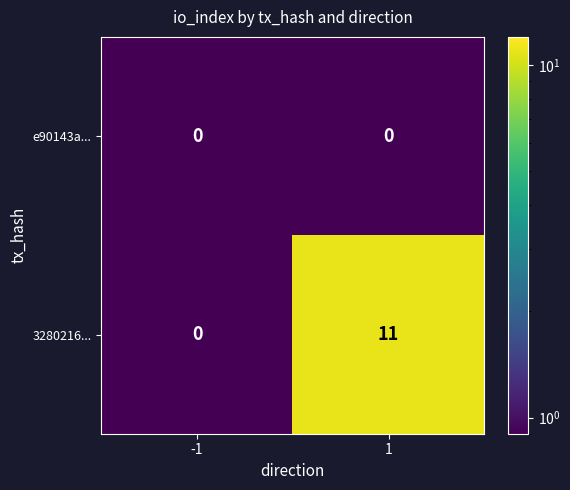

List the series in order of their peak value, highest first.

3280216..., e90143a...